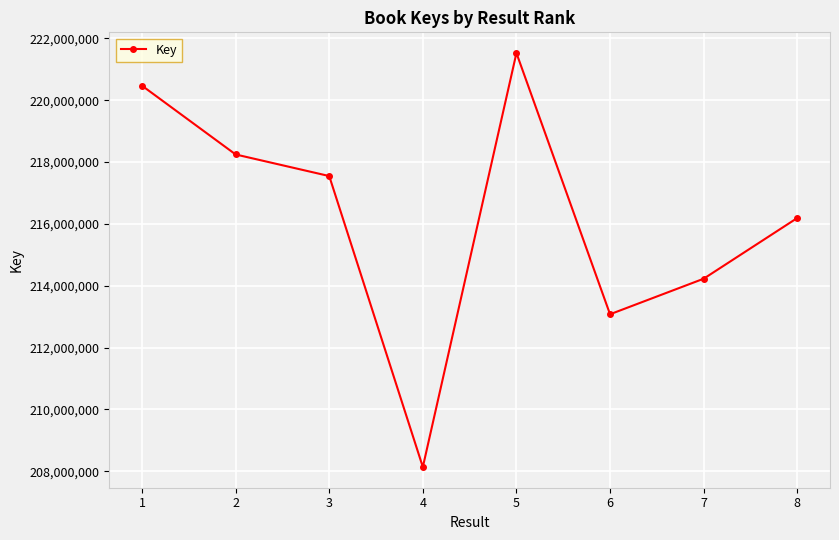

Does the chart display data point markers on the line(s)?

Yes